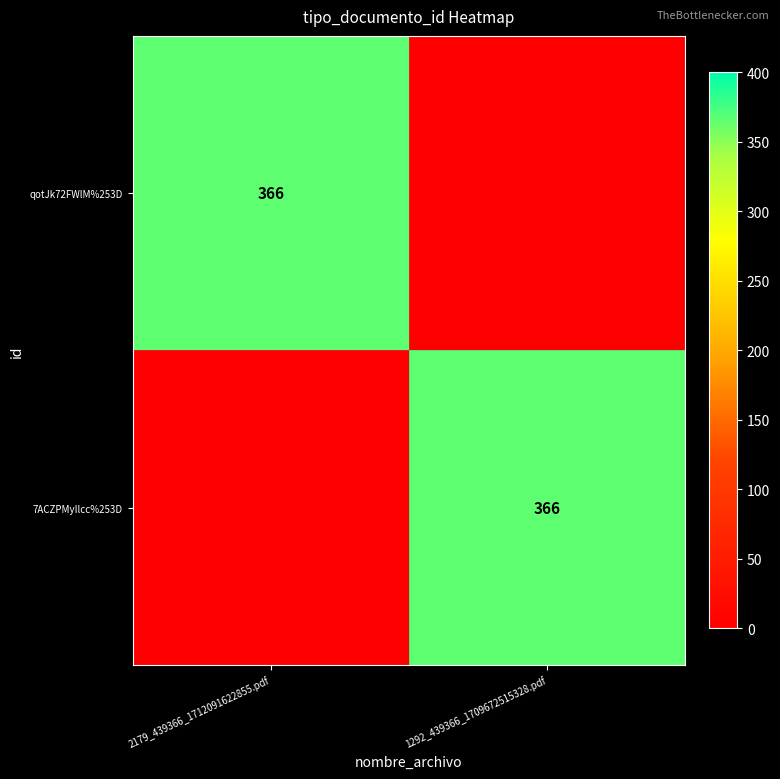

The value of 7ACZPMyIlcc%253D at 1292_439366_1709672515328.pdf is 241. True or false?

False